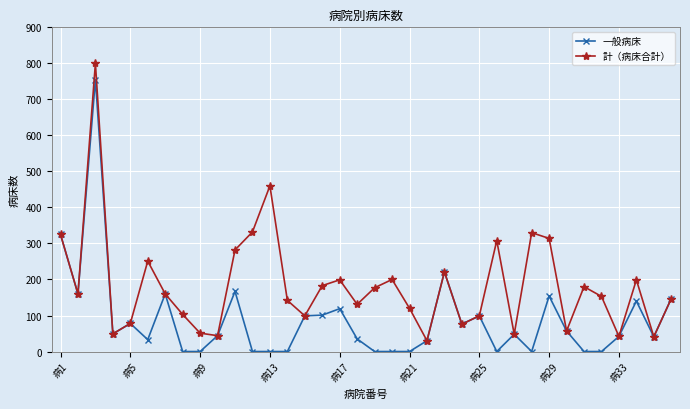

True or false: 一般病床 has more than 0 points higher than both neighbors.

True